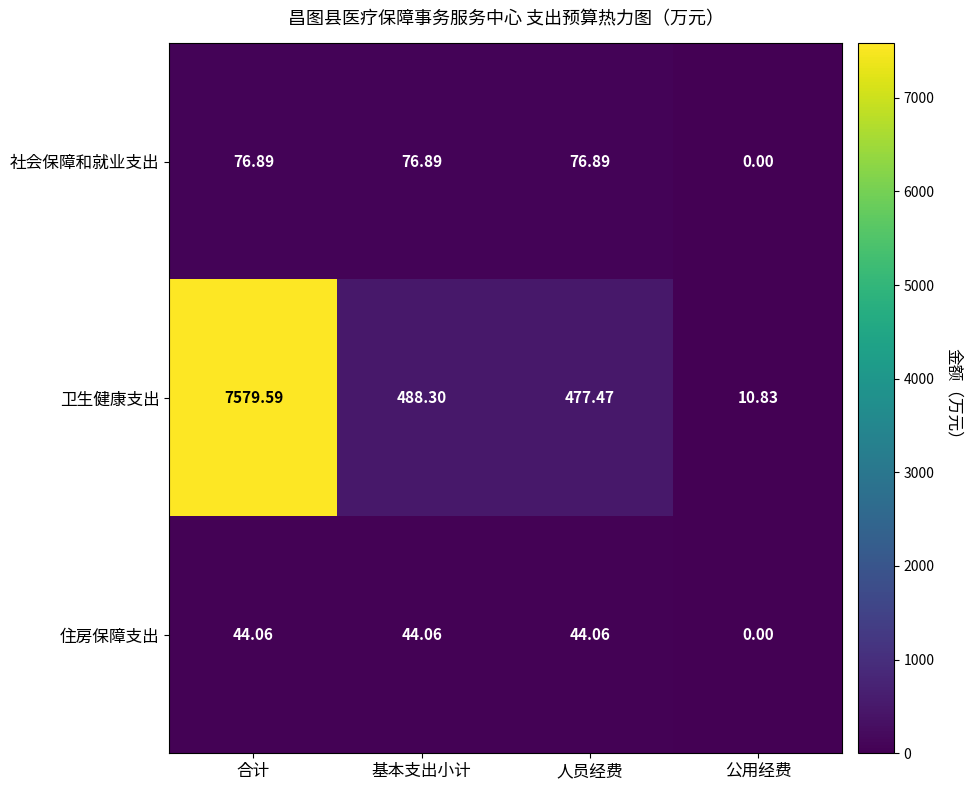

Which series has the largest range (max minus min)?

卫生健康支出